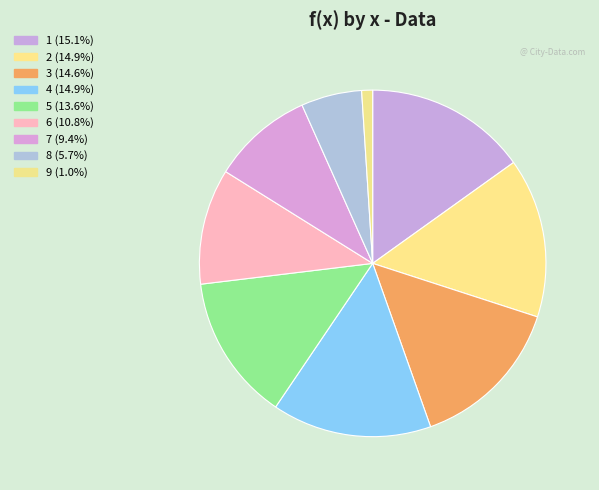

Do 1 and 4 together represent more than half of the pie?

No